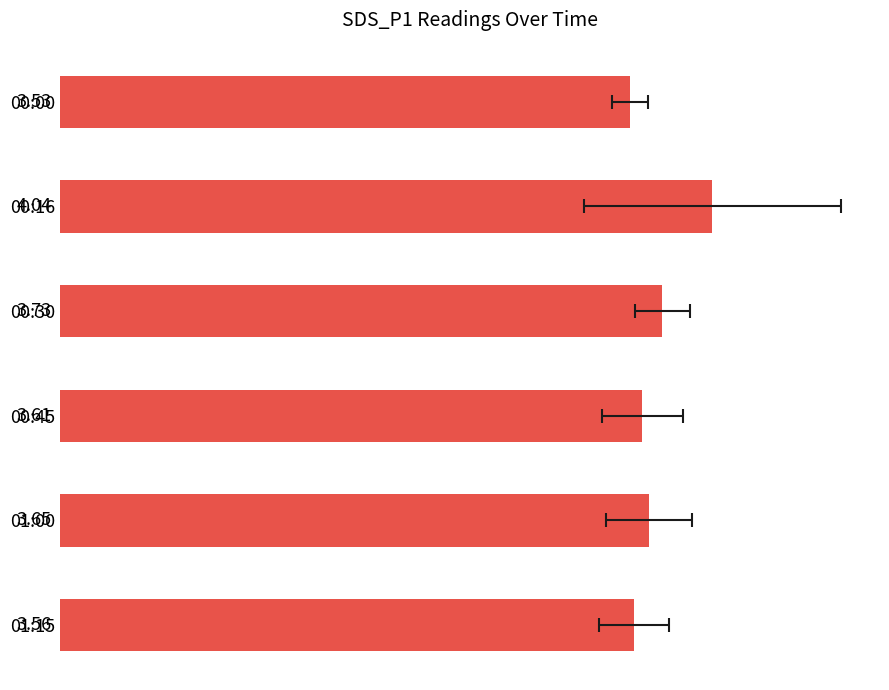

Count the number of categories in the chart.

6